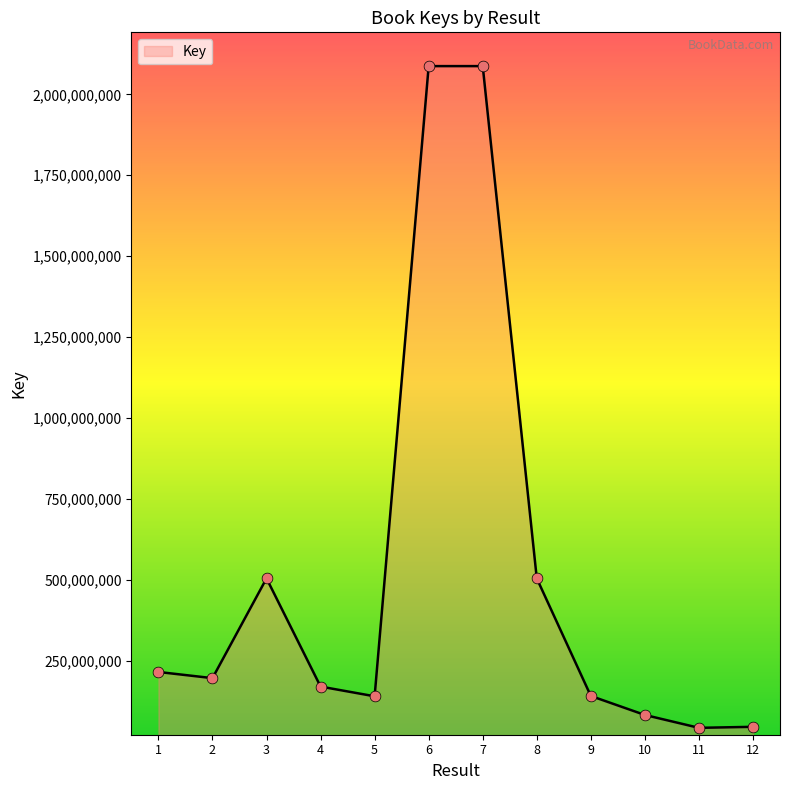

What is the change in value from 2 to 5?

-56108659